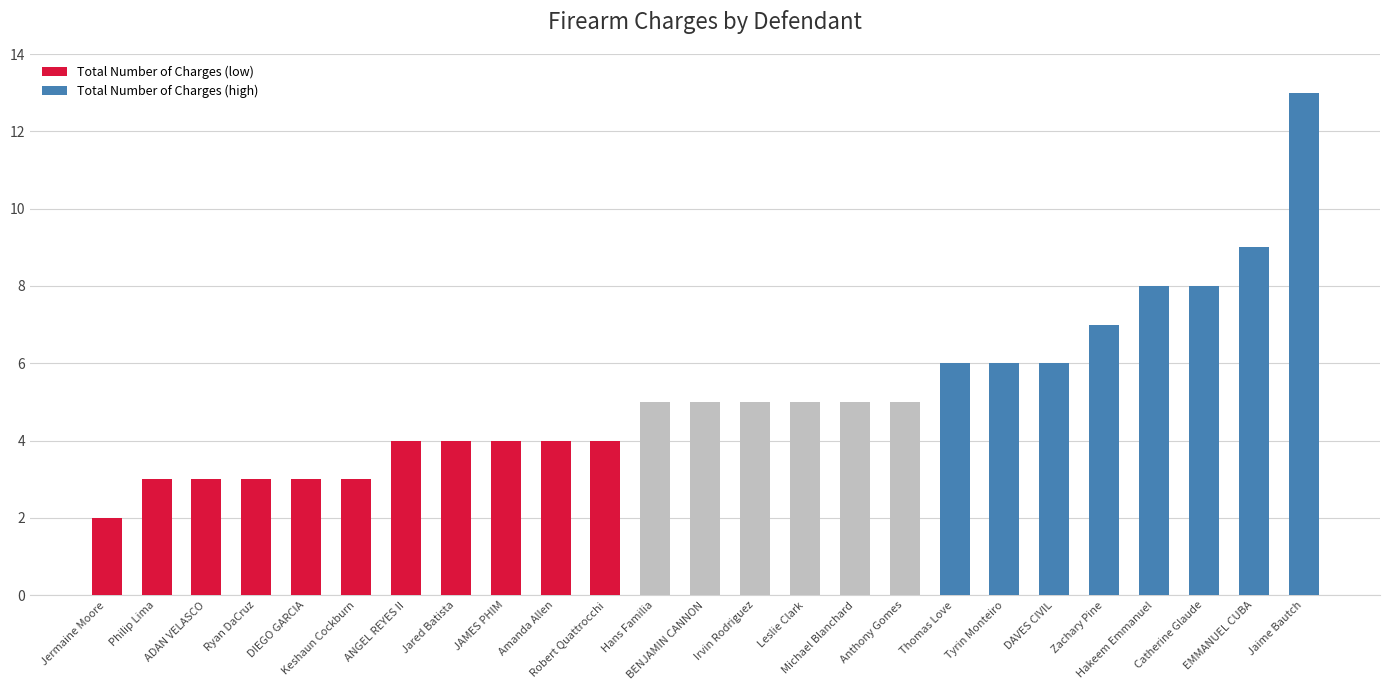

Does the chart contain stacked bars?

No